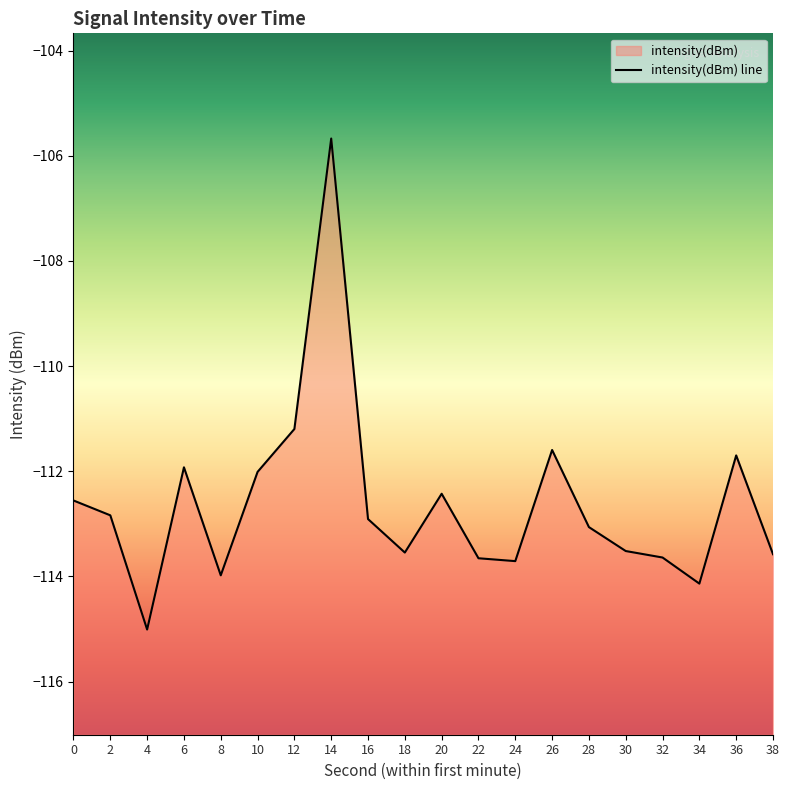

How many series are shown in this chart?

1